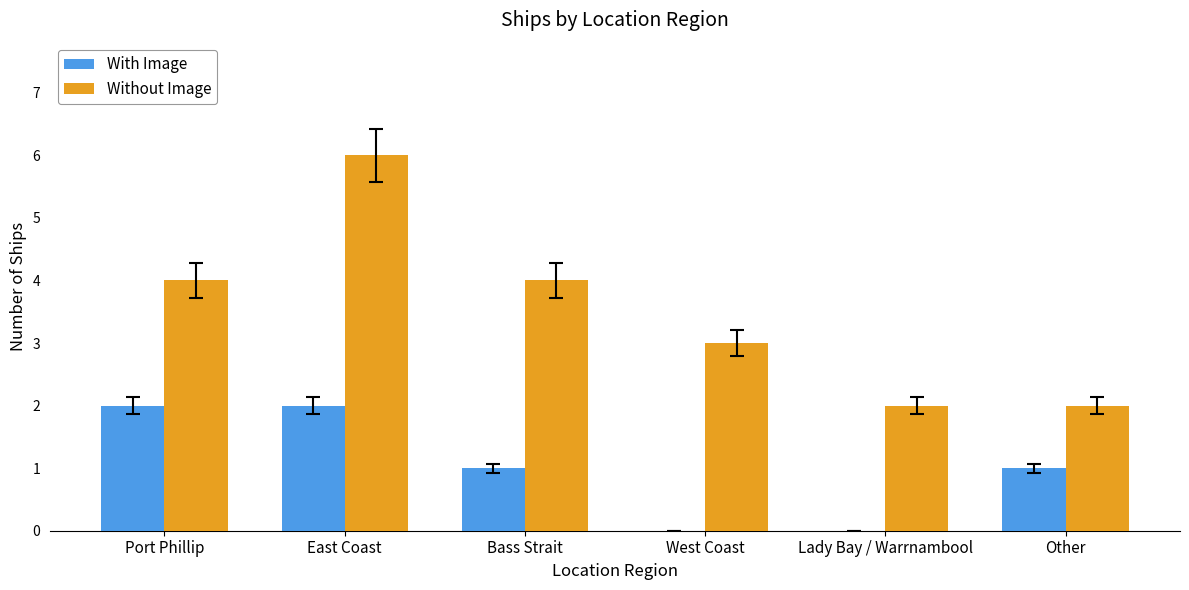

What is the highest value of the With Image series?

2